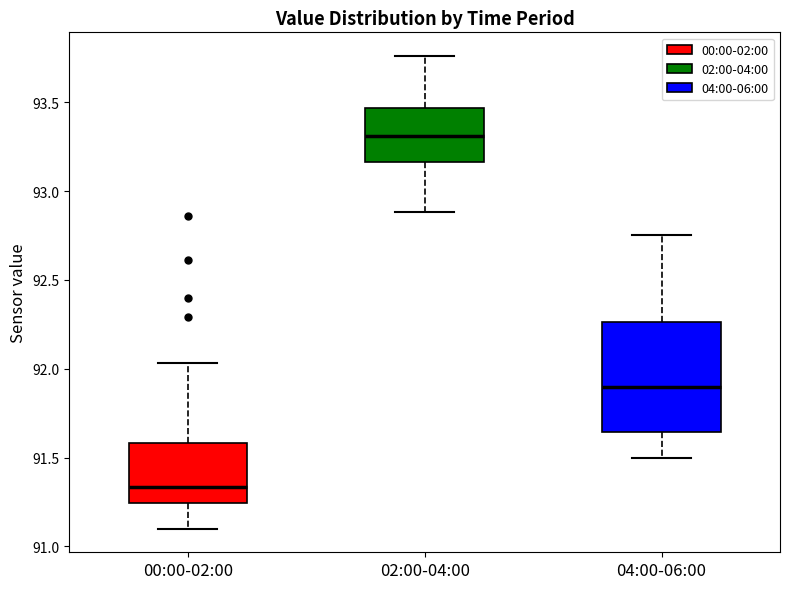

Reading left to right, read every box against the y-axis: the position of its median line, the range the box covers, and the ends of its whiskers. The values are not printed on the chart, so give them approximately, as read against the axis.

00:00-02:00: median 91.35, box 91.25 to 91.60, whiskers 91.10 to 92.05
02:00-04:00: median 93.30, box 93.15 to 93.45, whiskers 92.90 to 93.75
04:00-06:00: median 91.90, box 91.65 to 92.25, whiskers 91.50 to 92.75